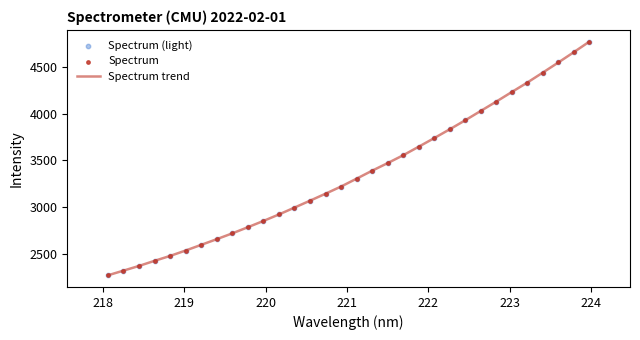

What is the difference between the maximum and minimum values?

2493.5